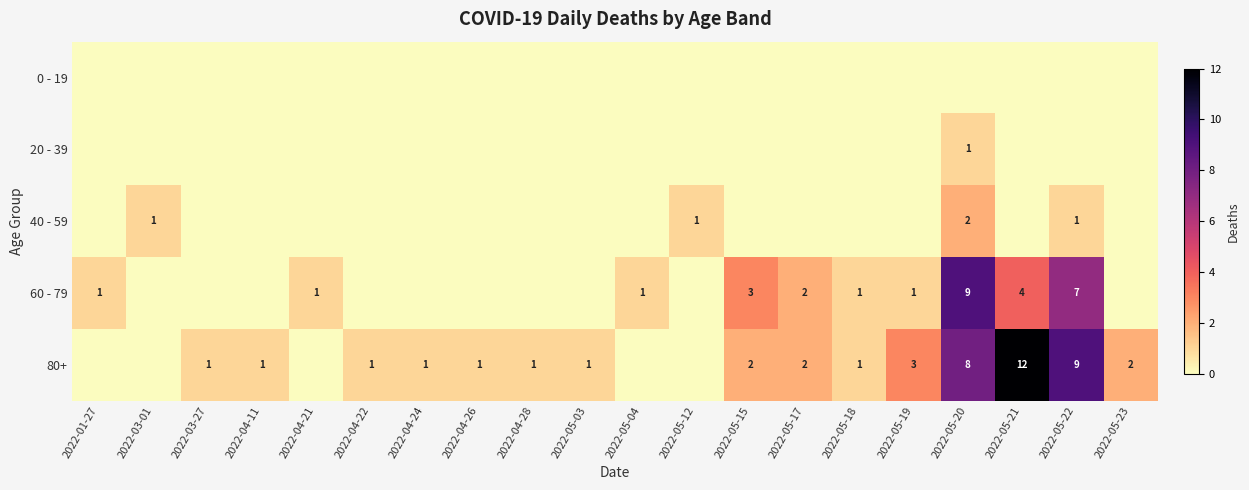

The 80+ series shows 1 at 2022-04-22. True or false?

True